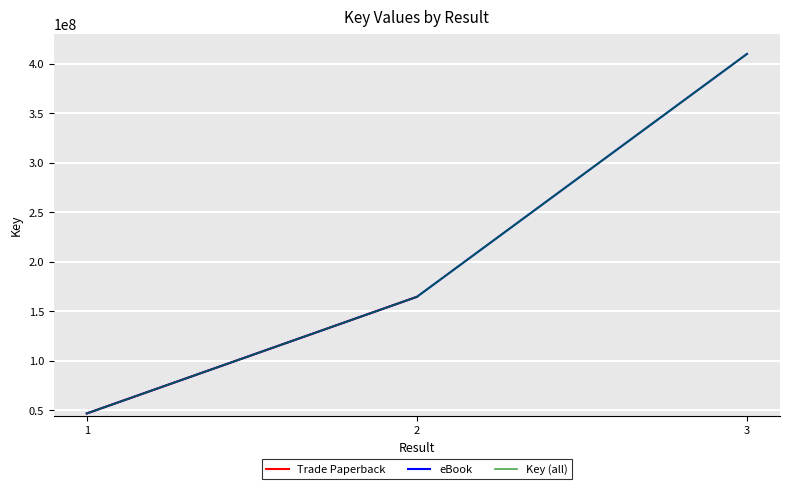

Reading left to right, list all the values displayed in this chart.

46757066	46757066	164584835	164584835	410012867